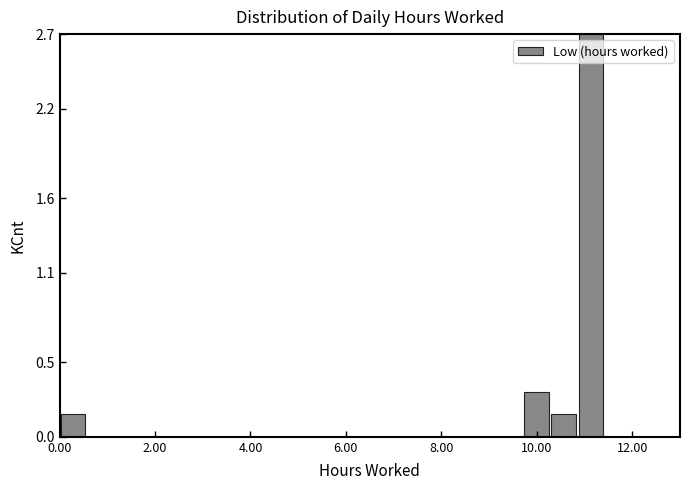

Read against the x-axis, roughly where is the centre of the tallest bar?

11.2